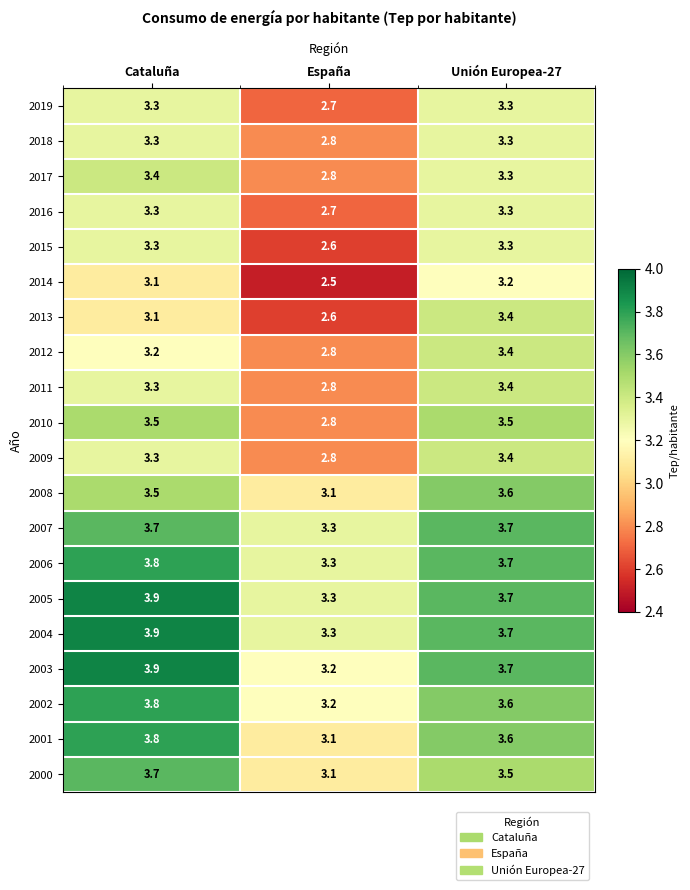

Where is 2013 nearest to the value 3?

Cataluña